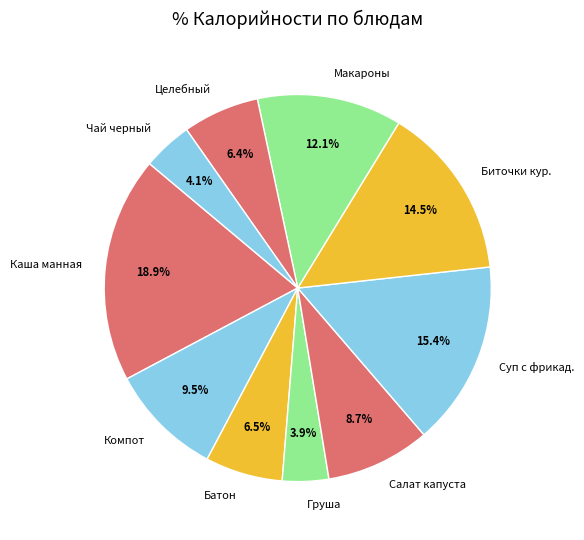

Which slice is the largest?

Каша манная